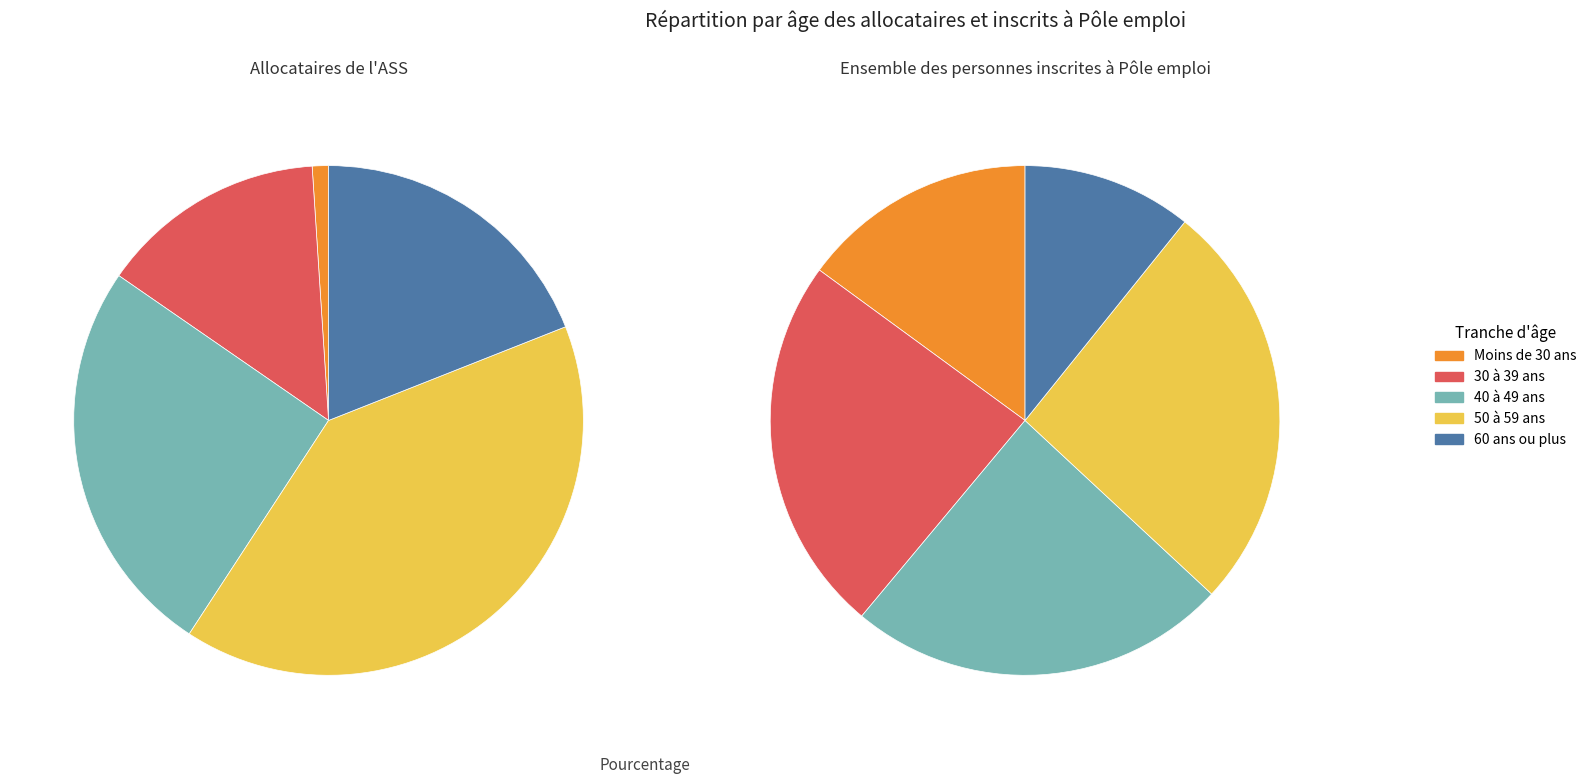

Which series has the widest spread of values?

Allocataires de l'ASS